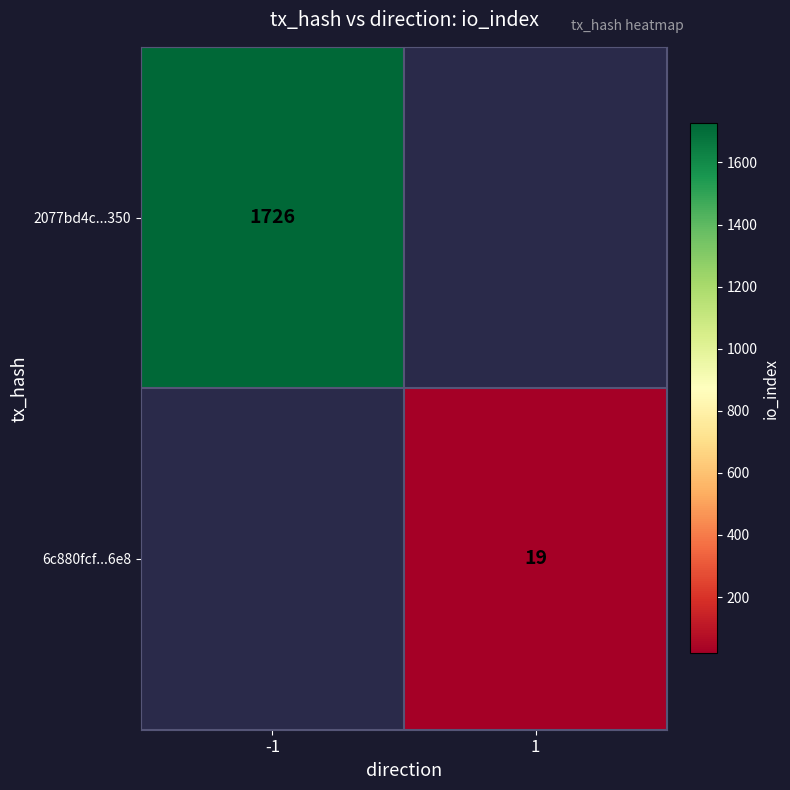

Is the value of 6c880fcf...6e8 at 1 greater than the value of 2077bd4c...350 at -1?

No